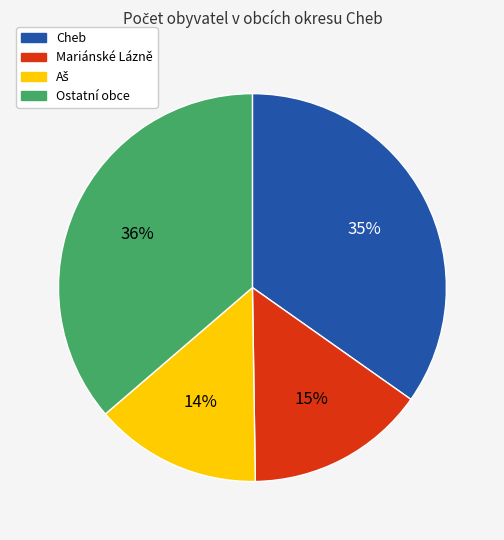

Is there any slice that represents more than half of the pie?

No